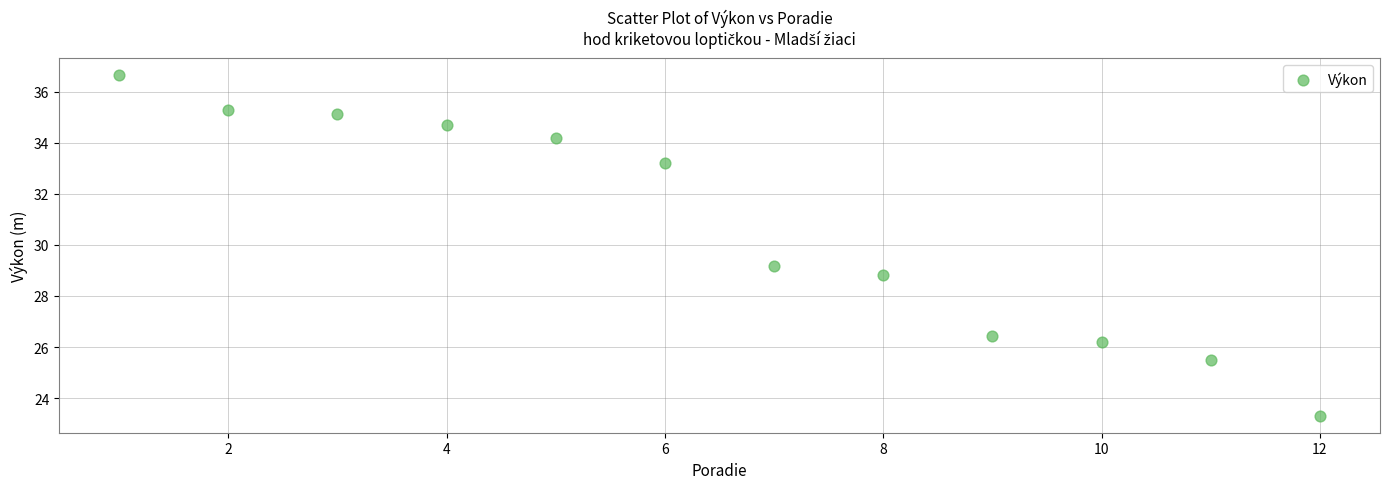

What is the average X value?

6.5